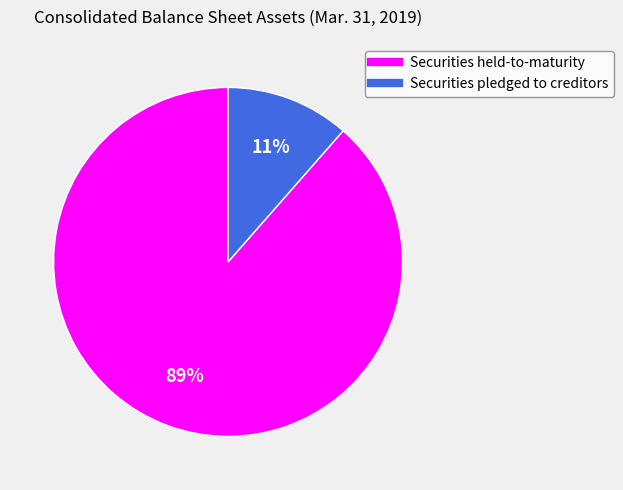

How many segments does this pie chart have?

2